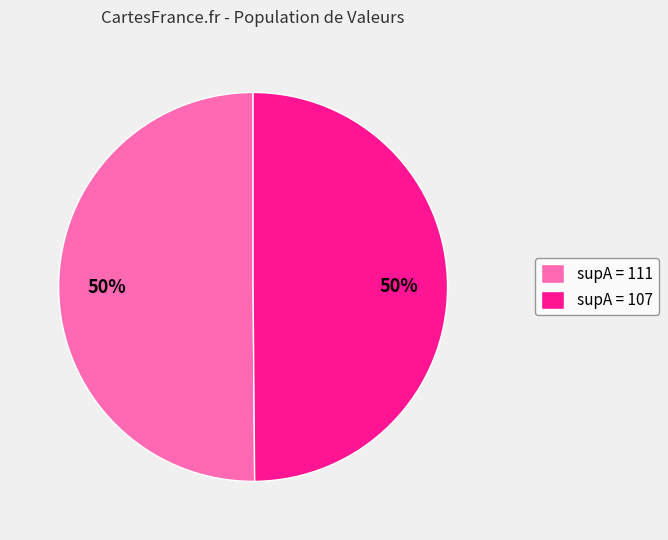

How many segments does this pie chart have?

2